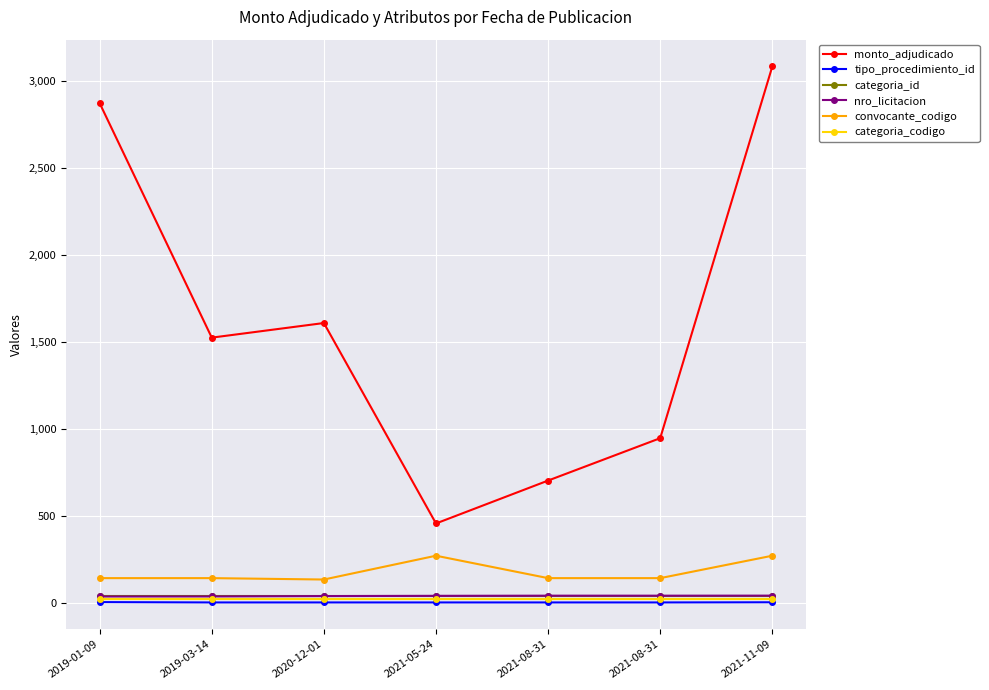

What is the maximum value shown in the chart?

3086.3